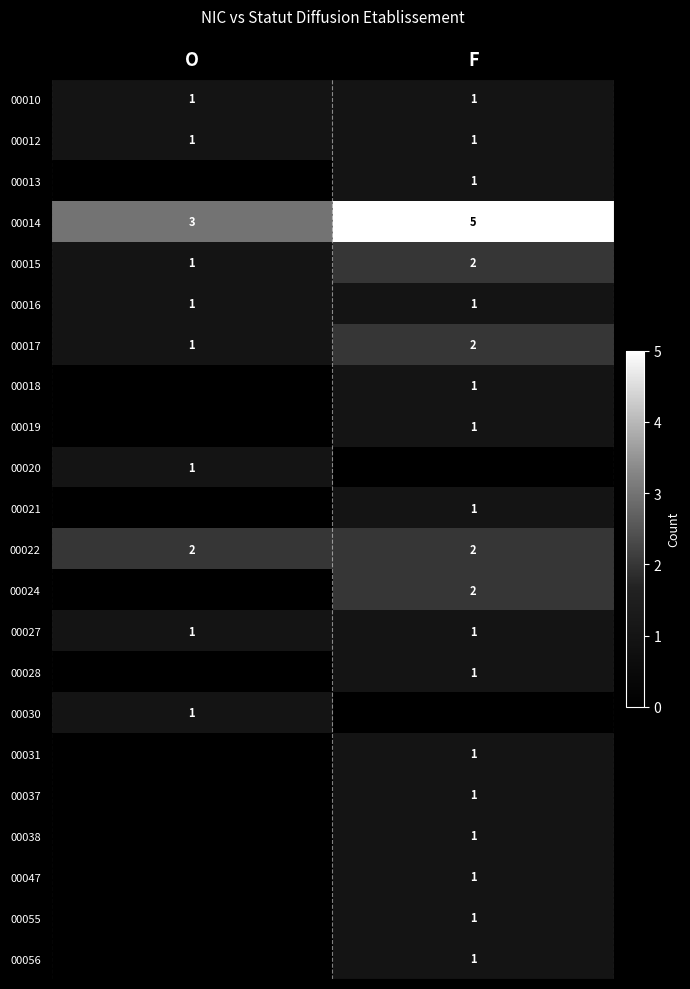

What is the difference between the 00015 values at F and O?

1